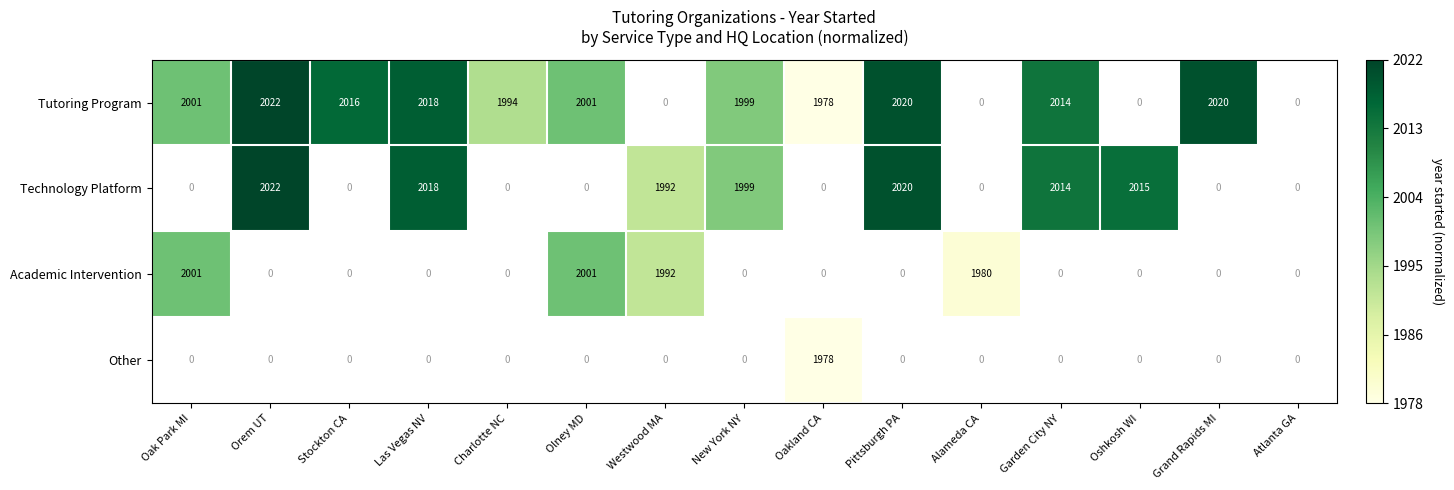

Is it true that Tutoring Program equals 2946 at Orem UT?

False